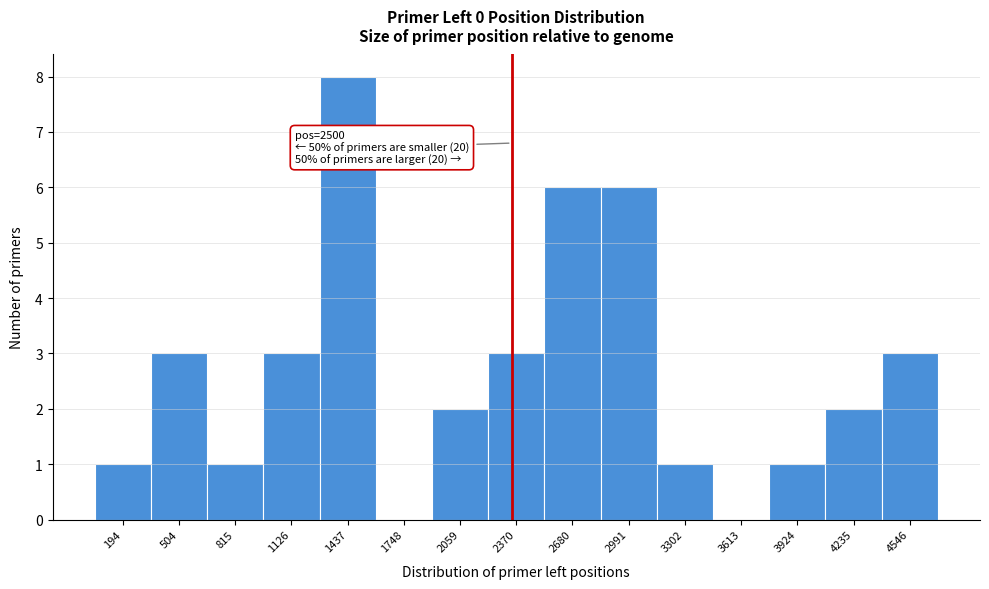

Reading left to right, extract all data points from this chart.

194=1	504=3	815=1	1126=3	1437=8	1748=0	2059=2	2370=3	2680=6	2991=6	3302=1	3613=0	3924=1	4235=2	4546=3